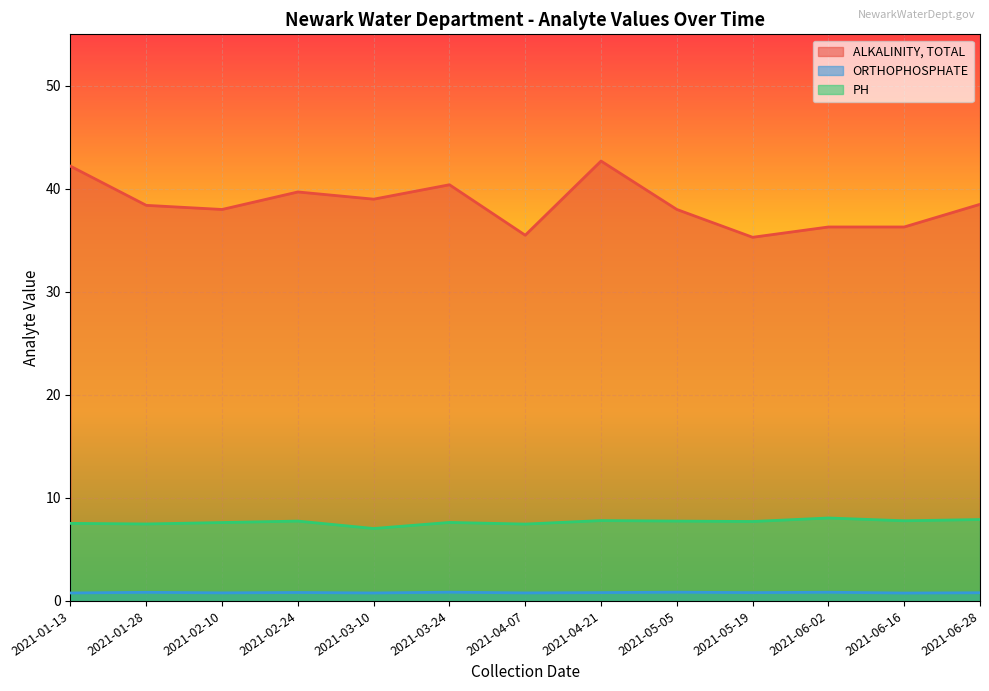

What is the value of the ALKALINITY, TOTAL point at the 12th from the left?

36.3